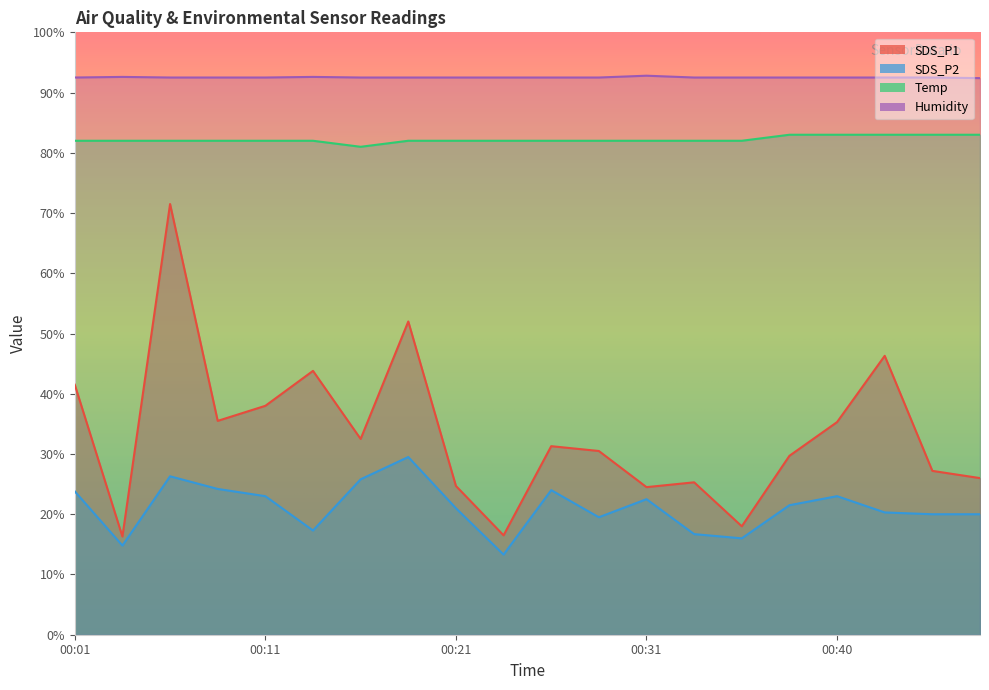

In Temp, how many points are lower than both neighbors (excluding endpoints)?

1